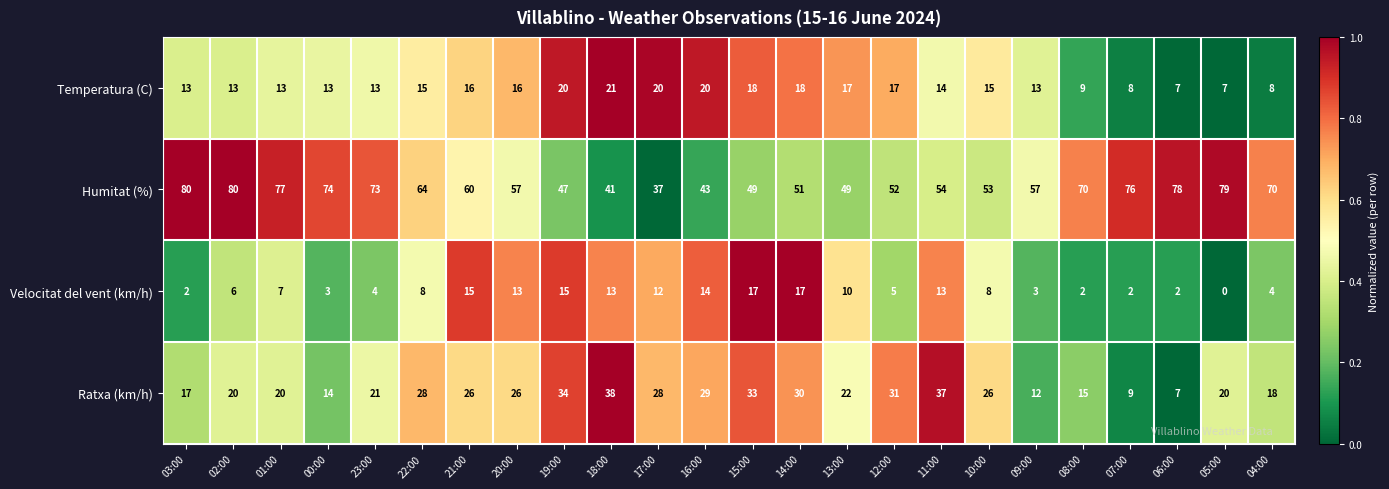

Where is Temperatura (C) nearest to the value 14?

11:00